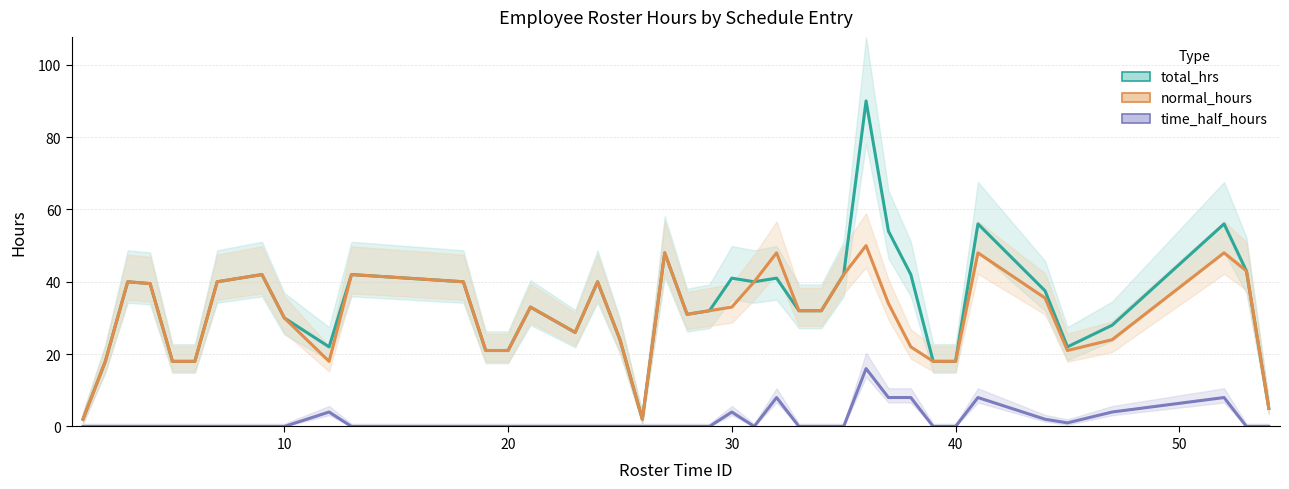

What is the sum of all time_half_hours values?

71.0